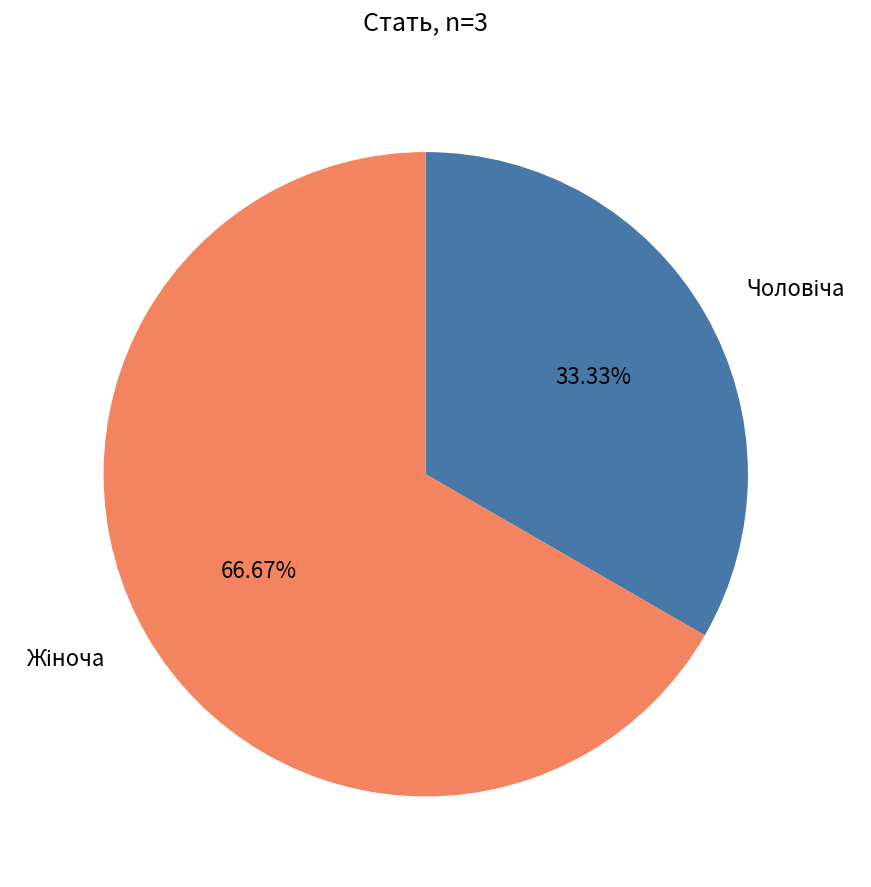

Is there a majority slice in this chart?

Yes